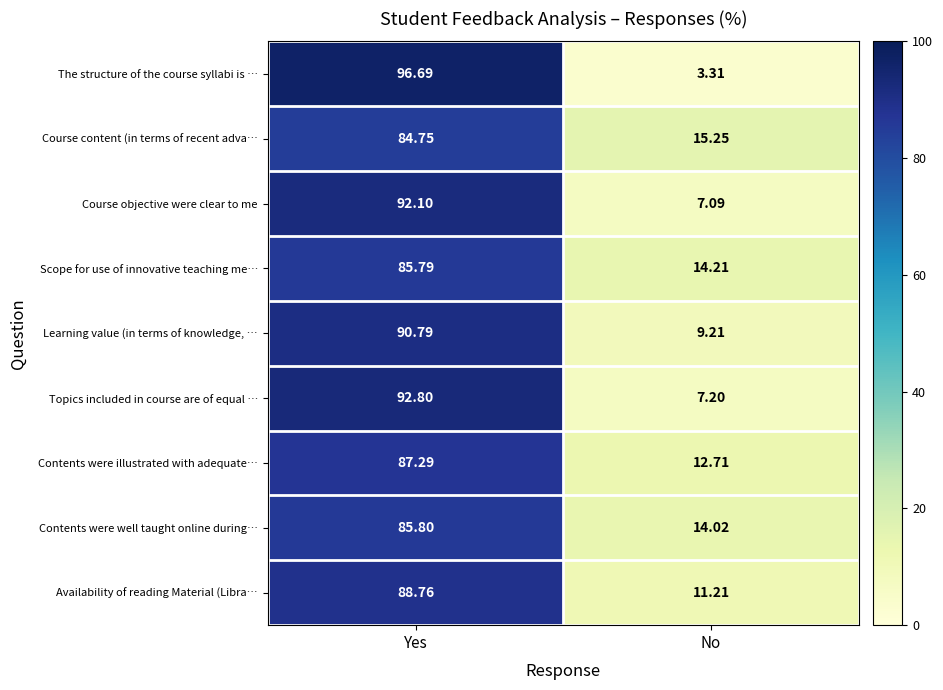

At which label does Topics included in course are of equal … reach its minimum?

No